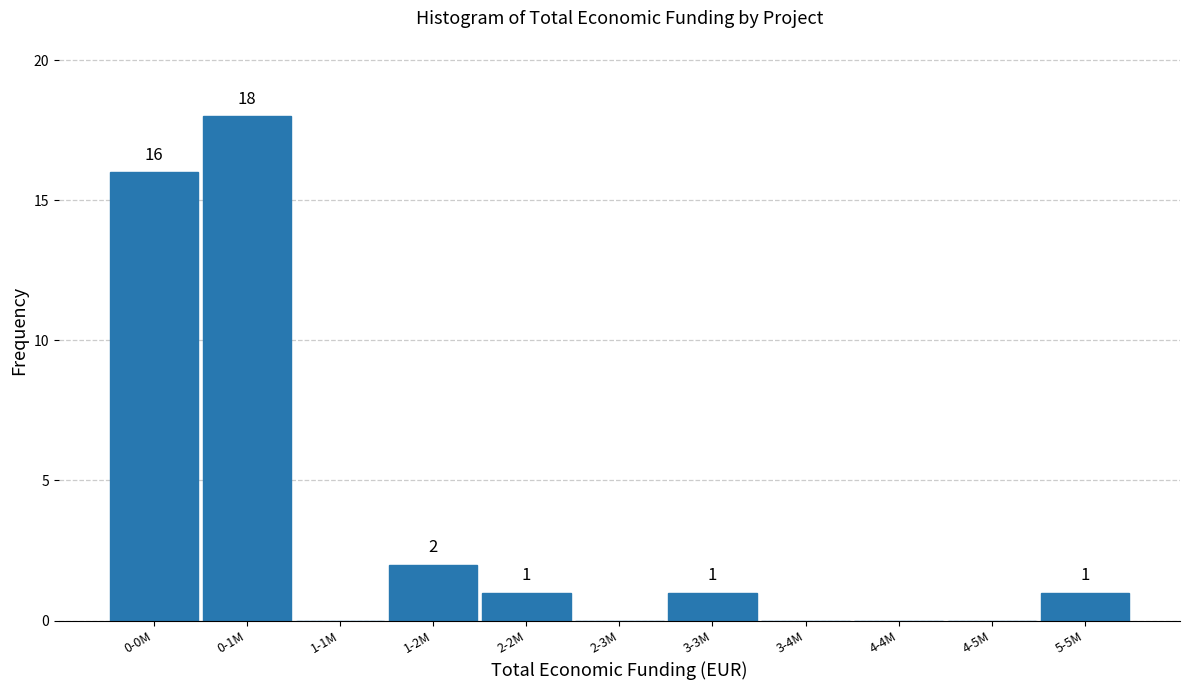

Reading left to right, extract all data points from this chart.

0-0M=16	0-1M=18	1-1M=0	1-2M=2	2-2M=1	2-3M=0	3-3M=1	3-4M=0	4-4M=0	4-5M=0	5-5M=1